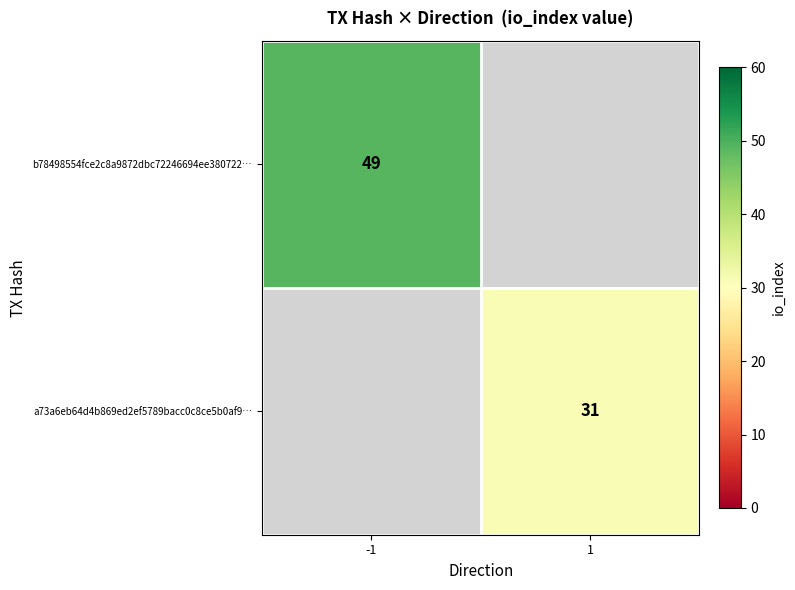

The a73a6eb64d4b869ed2ef5789bacc0c8ce5b0af9… series shows 31 at 1. True or false?

True